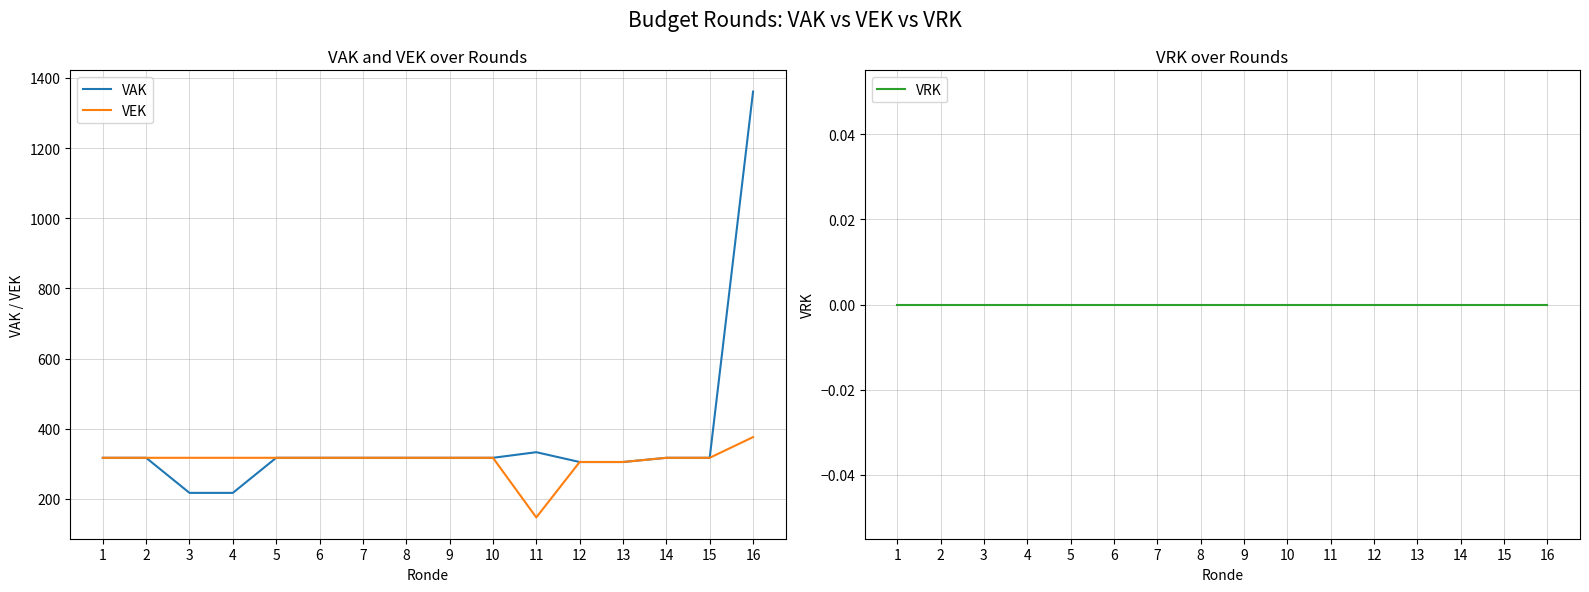

What is the total value across all series at 8?

634